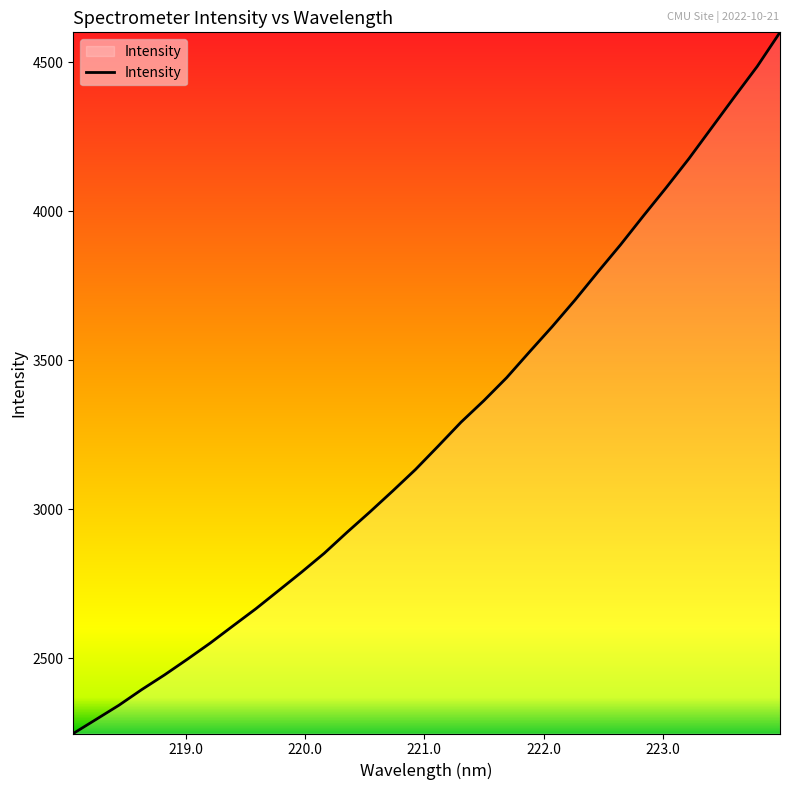

What is the smallest value displayed?

2247.3